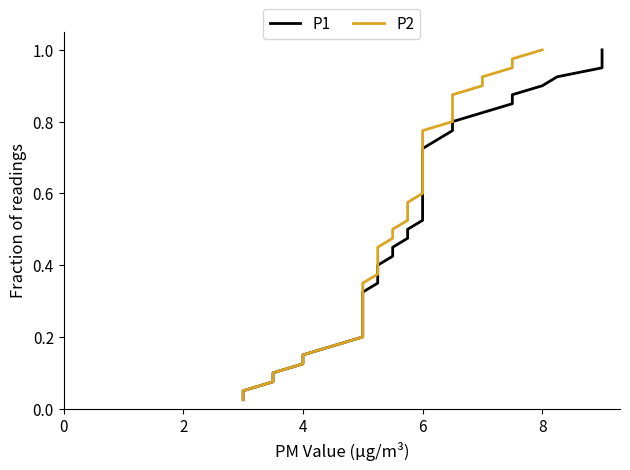

Reading right to left, list all the values displayed in this chart.

P1: 1.0	1.0	0.9	0.9	0.9	0.9	0.8	0.8	0.8	0.8	0.8	0.7	0.7	0.7	0.7	0.6	0.6	0.6	0.6	0.5	0.5	0.5	0.5	0.4	0.4	0.4	0.3	0.3	0.3	0.3	0.2	0.2	0.2	0.2	0.1	0.1	0.1	0.1	0.1	0.0
P2: 1.0	1.0	0.9	0.9	0.9	0.9	0.8	0.8	0.8	0.8	0.8	0.7	0.7	0.7	0.7	0.6	0.6	0.6	0.6	0.5	0.5	0.5	0.5	0.4	0.4	0.4	0.3	0.3	0.3	0.3	0.2	0.2	0.2	0.2	0.1	0.1	0.1	0.1	0.1	0.0